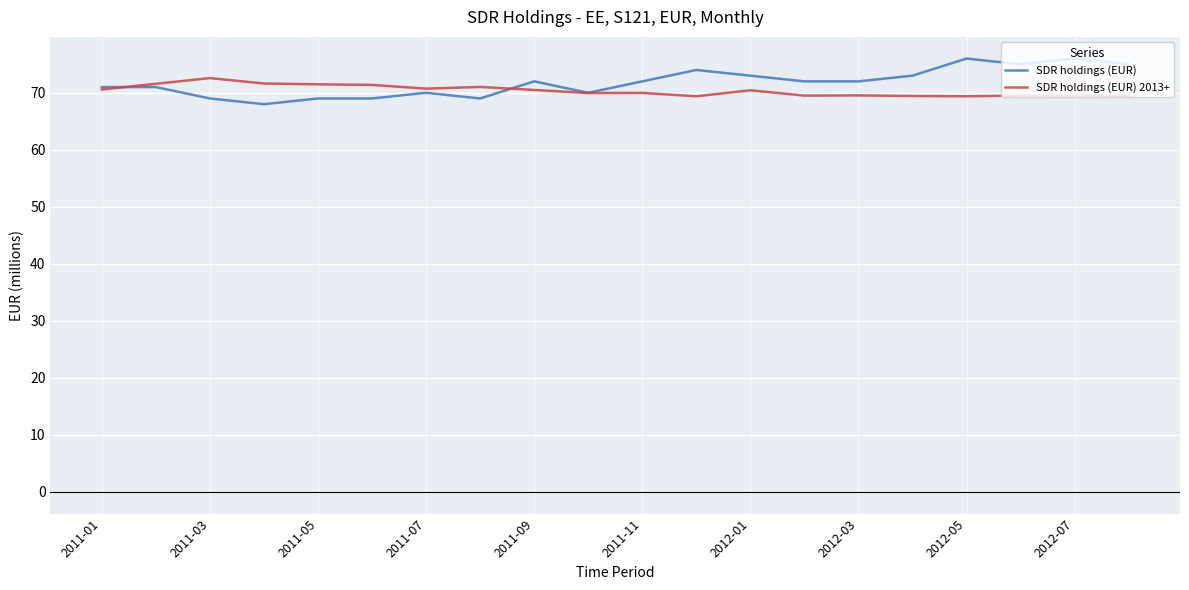

Rank the series by their maximum value, from lowest to highest.

SDR holdings (EUR) 2013+, SDR holdings (EUR)